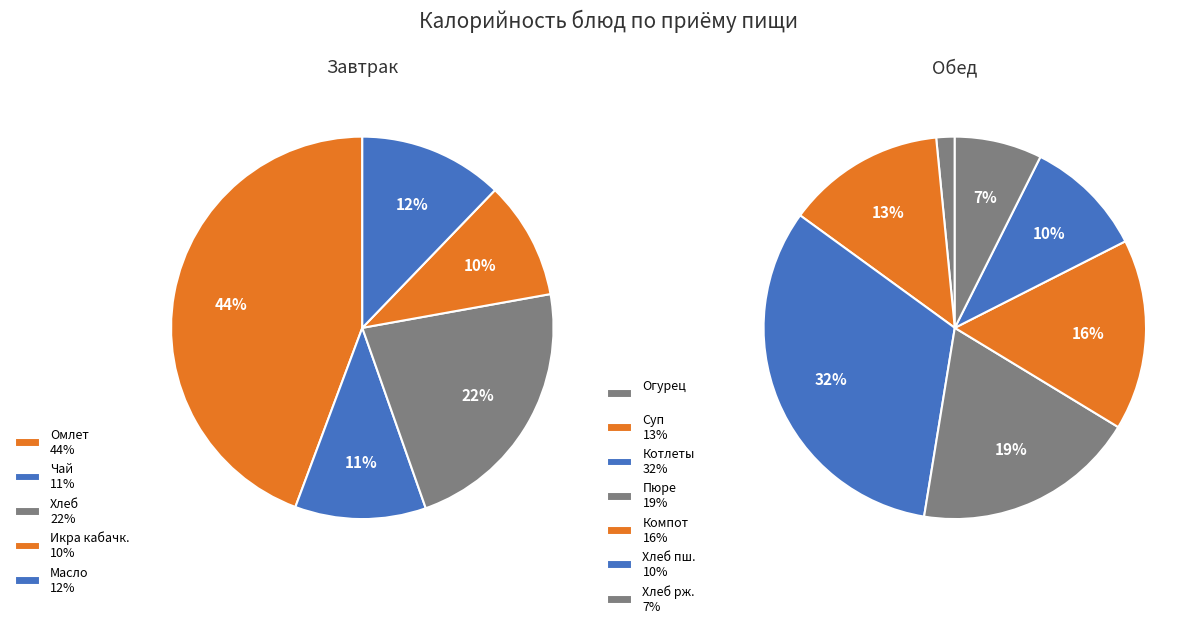

Does Чай с сахаром 200/15 account for over 50% of the chart?

No